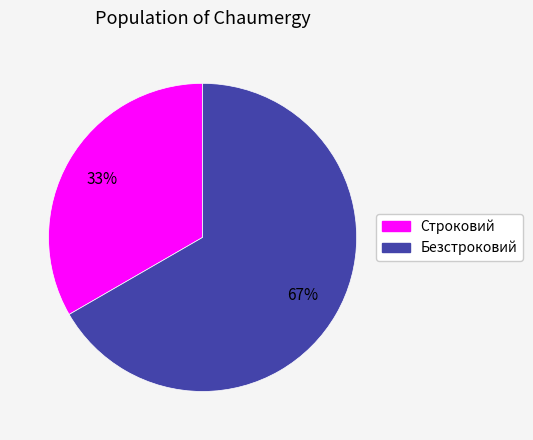

What is the smallest slice in the pie chart?

Строковий